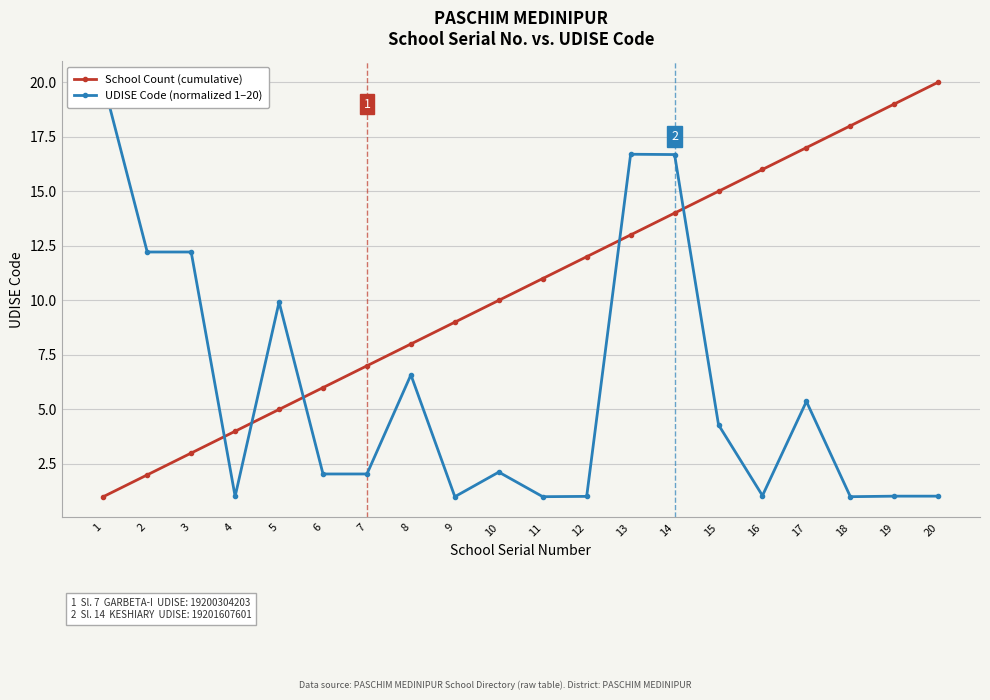

Reading left to right, list all the values displayed in this chart.

School Count (cumulative): 1.0	2.0	3.0	4.0	5.0	6.0	7.0	8.0	9.0	10.0	11.0	12.0	13.0	14.0	15.0	16.0	17.0	18.0	19.0	20.0
UDISE Code (normalized 1–20): 20.0	12.2	12.2	1.0	9.9	2.0	2.0	6.6	1.0	2.1	1.0	1.0	16.7	16.7	4.3	1.0	5.4	1.0	1.0	1.0